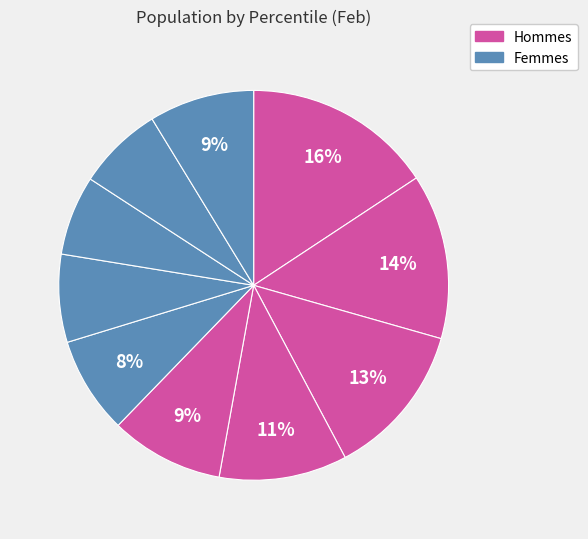

How many slices are in this pie chart?

10